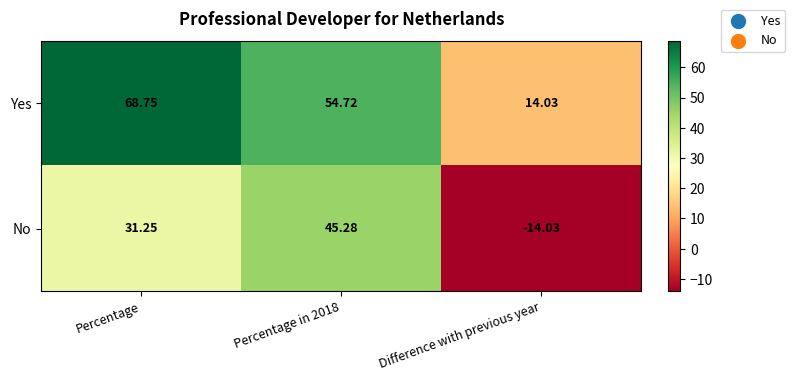

Which label corresponds to the smallest value in the chart?

Difference with previous year